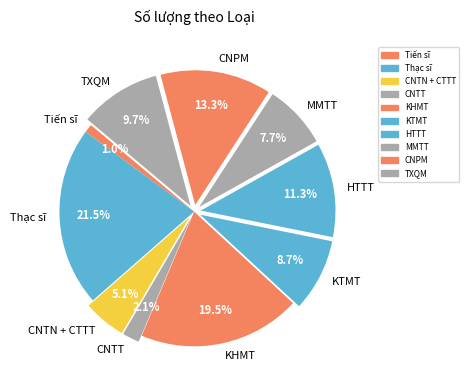

Is it true that KHMT is 7% of the pie?

False